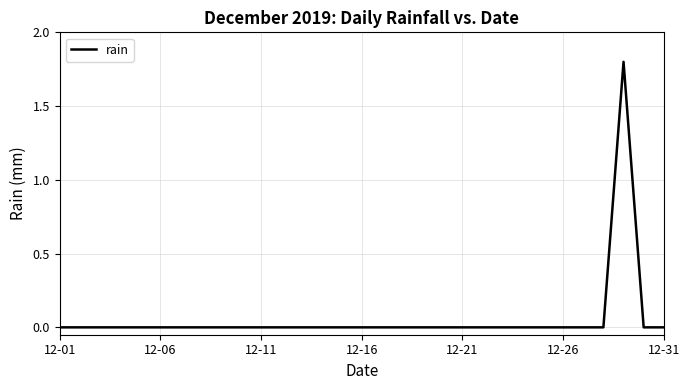

What is the difference between the maximum and minimum values?

1.8